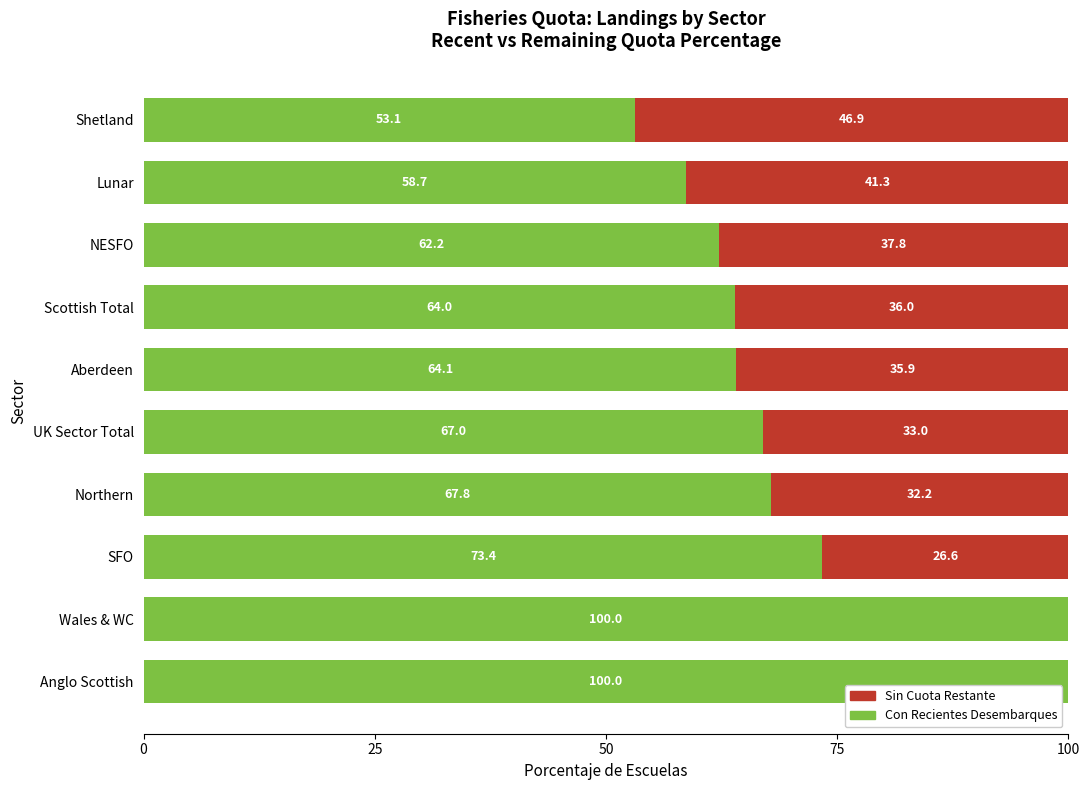

What is the total value across all series at NESFO?

100.0